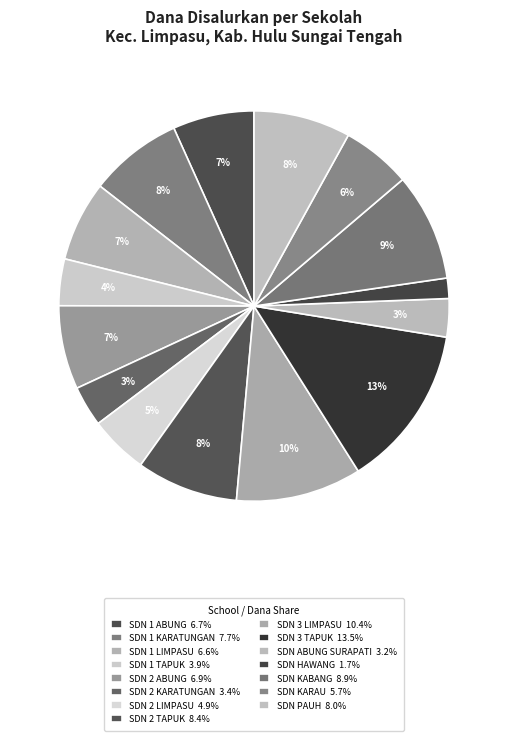

How many slices are in this pie chart?

15